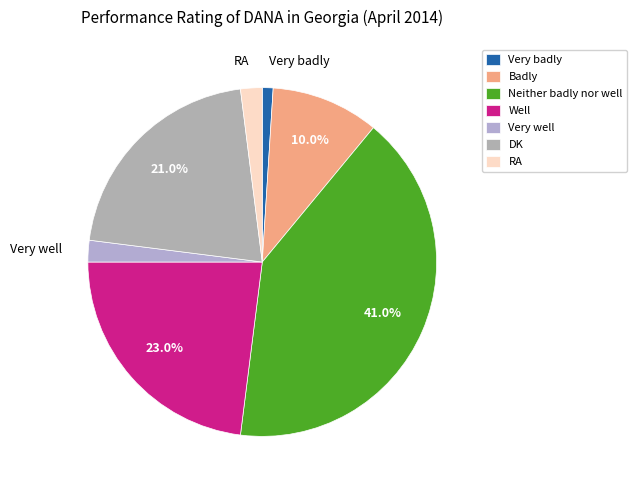

To the nearest percent, what is the combined percentage of Neither badly nor well and DK?

62%